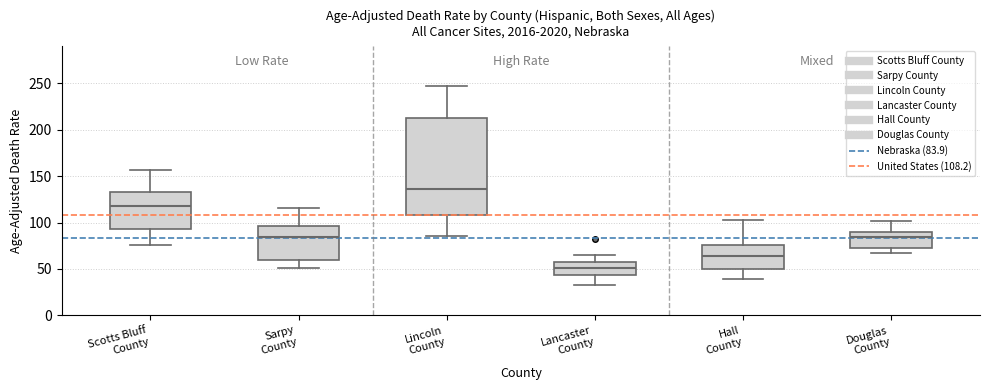

Which box is the tallest, from its lower edge to its upper edge?

Lincoln County